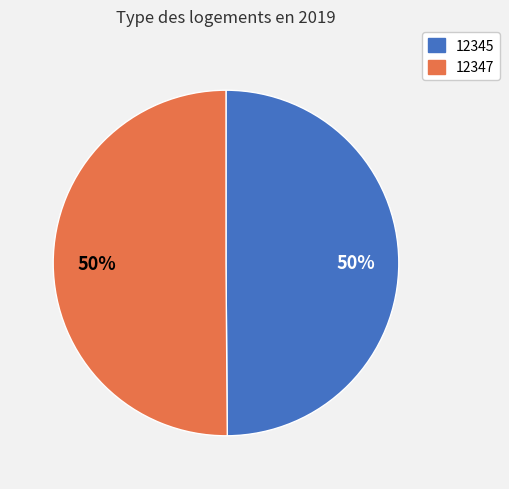

Do 12345 and 12347 together represent more than half of the pie?

Yes